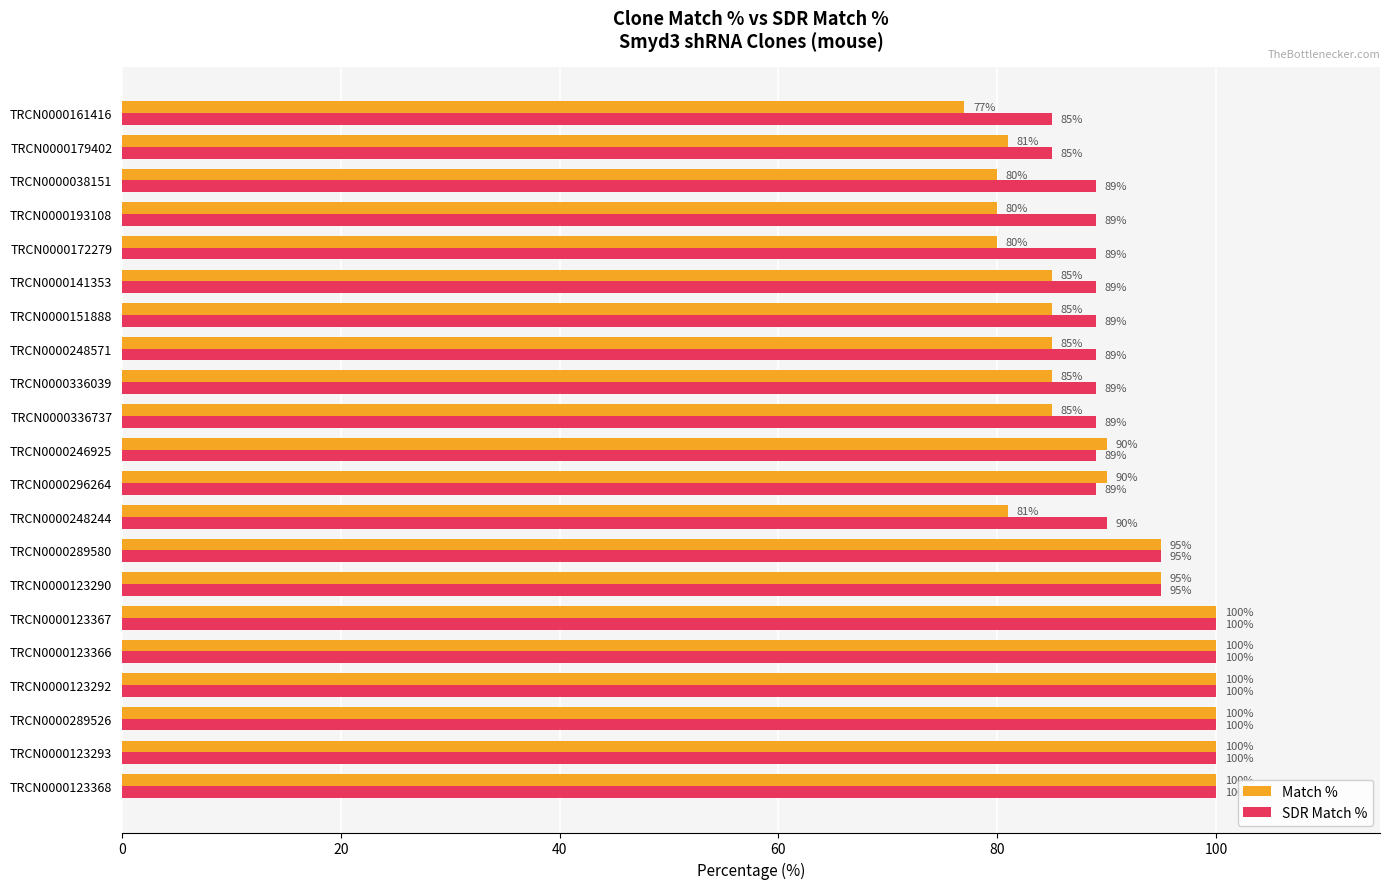

At how many categories does at least one series exceed 83?

21